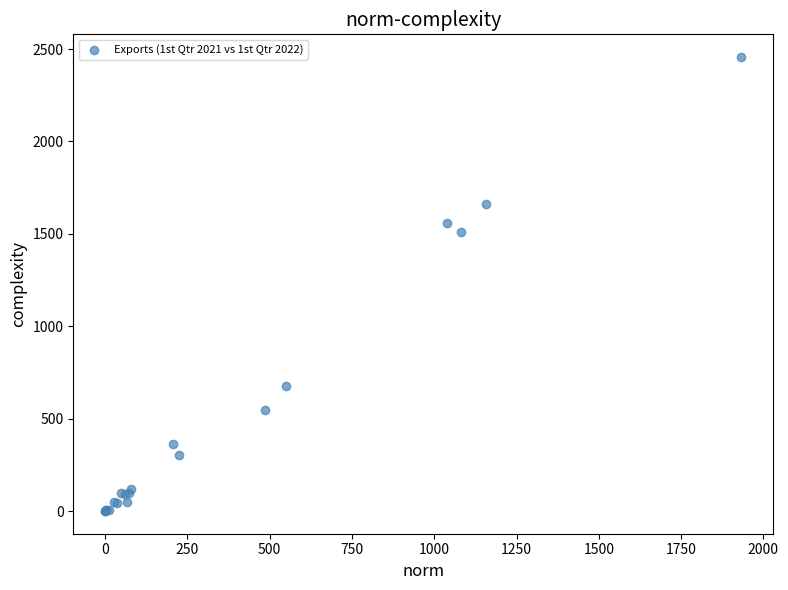

What Y value in the scatter plot is closest to 1228?

1508